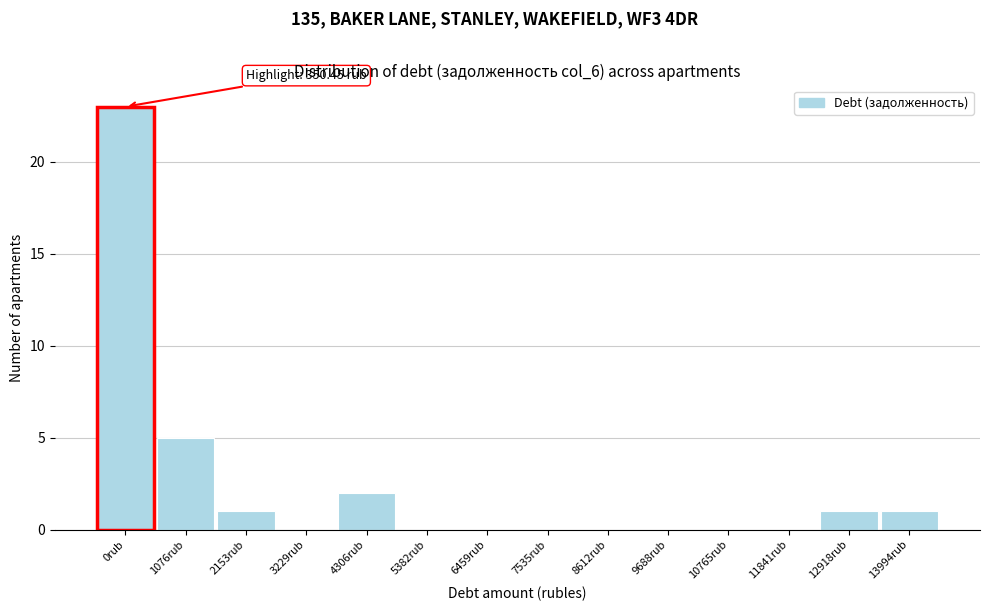

Reading left to right, transcribe all the data shown in this chart.

0rub=23	1076rub=5	2153rub=1	3229rub=0	4306rub=2	5382rub=0	6459rub=0	7535rub=0	8612rub=0	9688rub=0	10765rub=0	11841rub=0	12918rub=1	13994rub=1